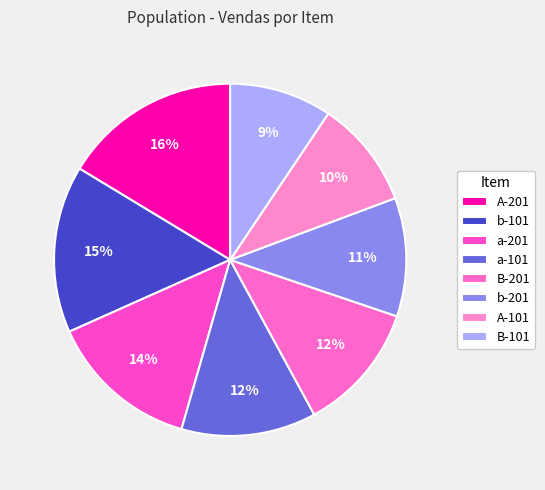

How many slices are in this pie chart?

8